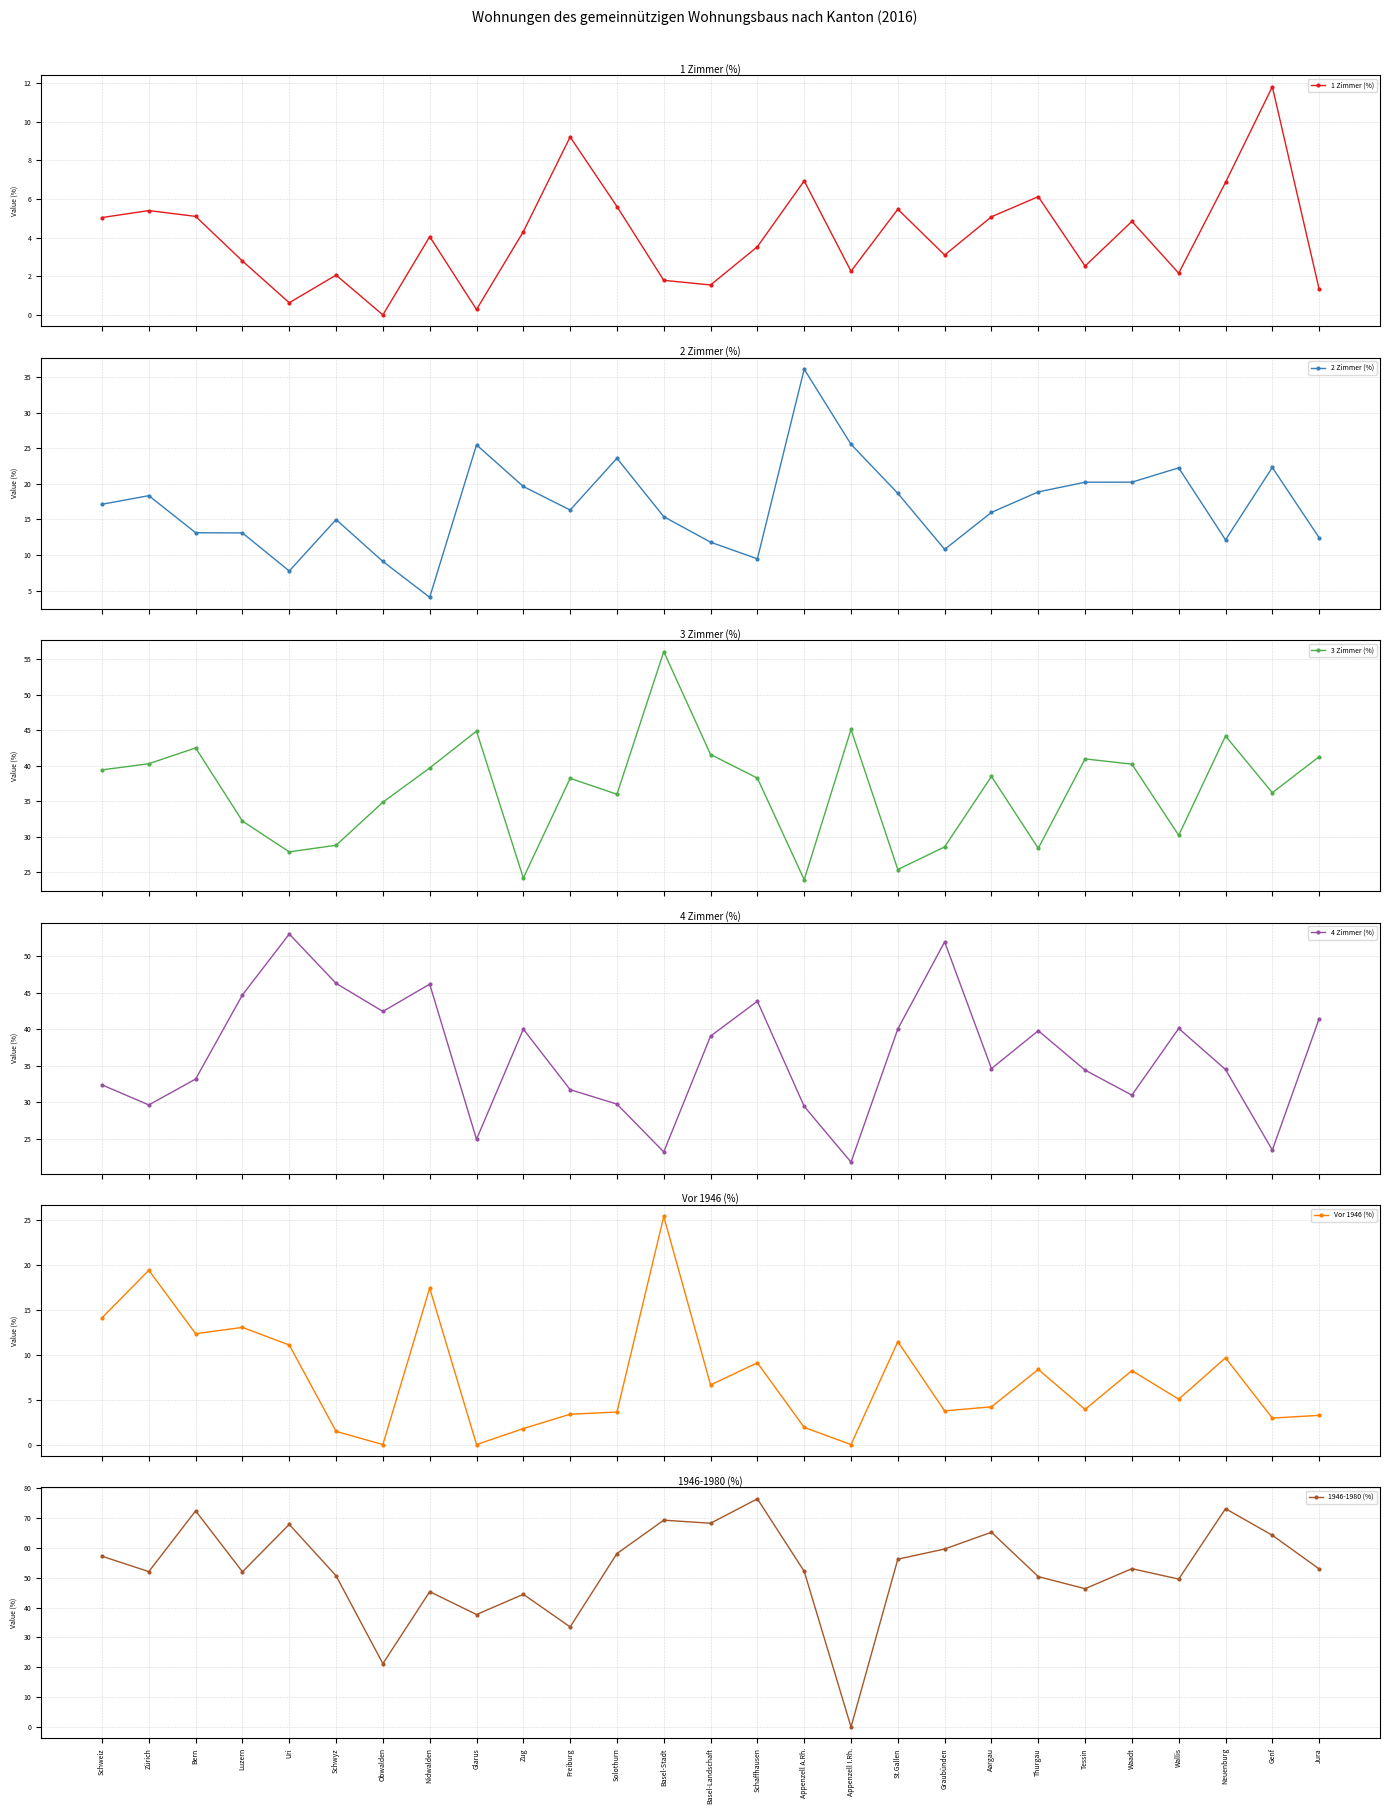

At how many categories does at least one series exceed 56?

12